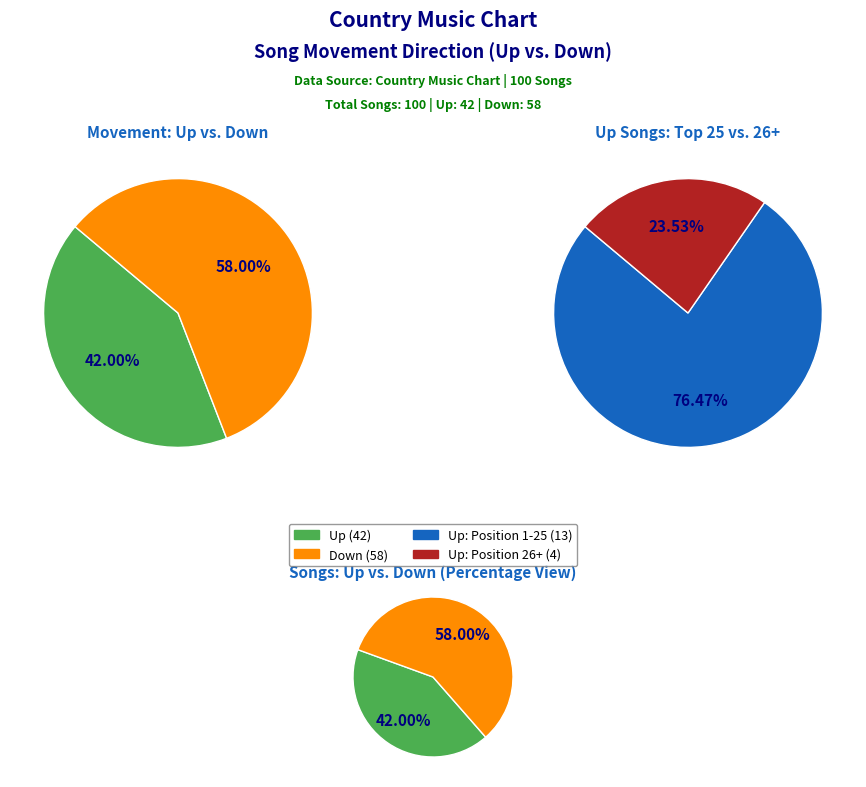

What percentage is NOT represented by down?

42.0%